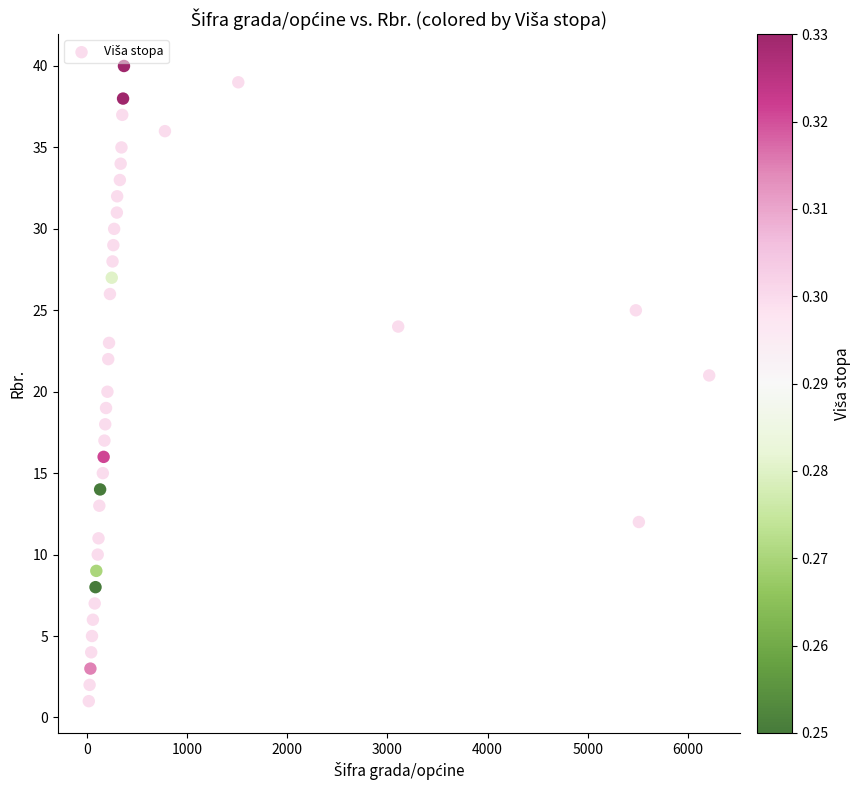

What is the range of Y values (max minus min)?

39